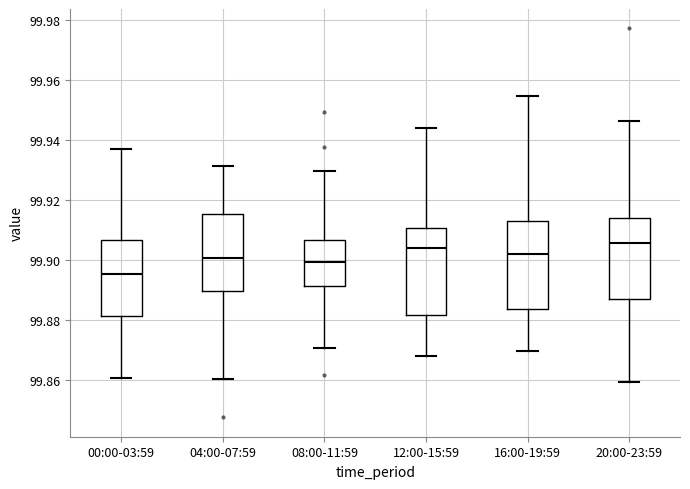

Where is the lower edge of the box for 20:00-23:59 on the y-axis? The values are not printed on the chart, so give them approximately, as read against the axis.

99.886